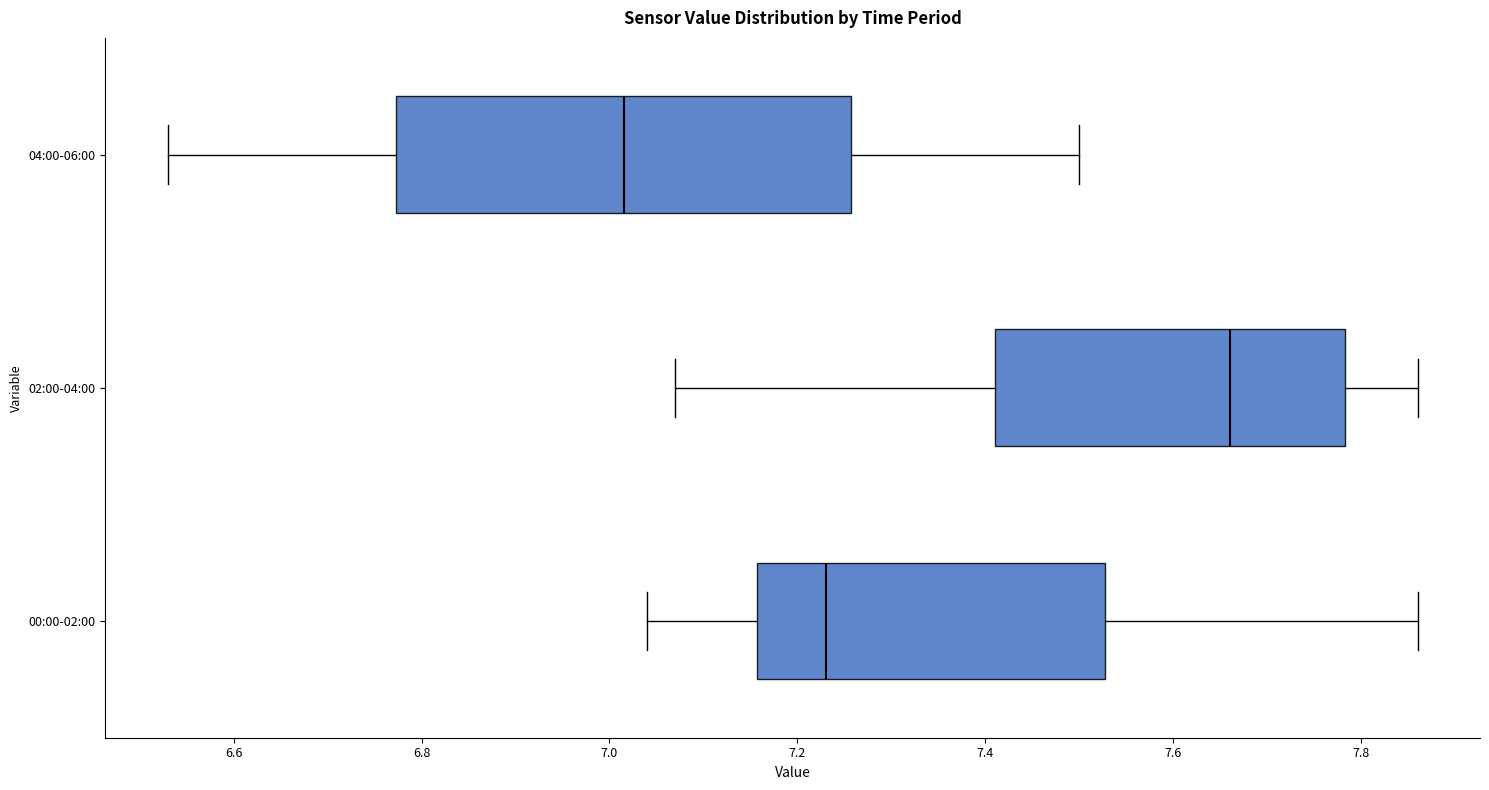

Which box is the widest, from its left edge to its right edge?

04:00-06:00